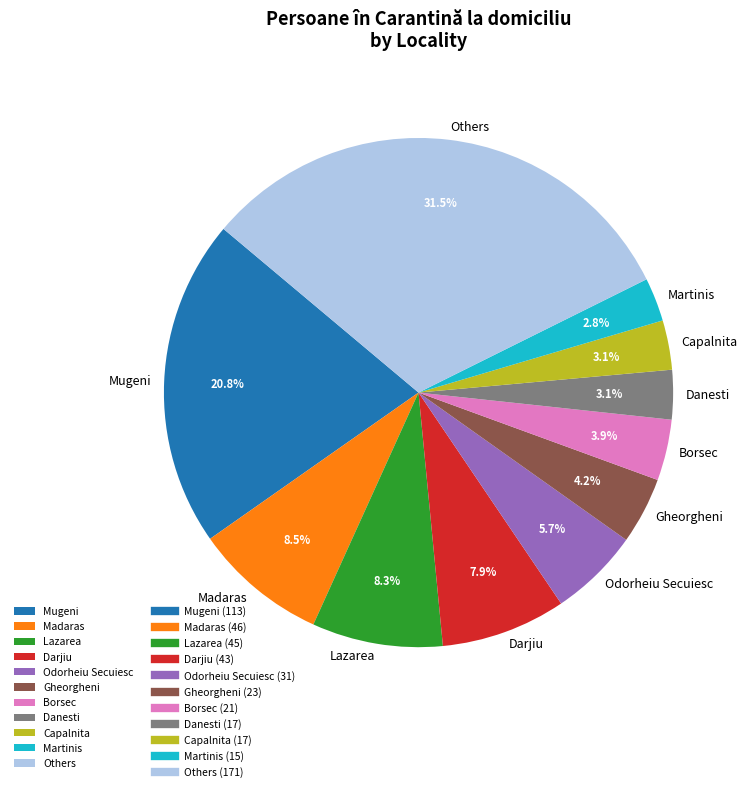

How much of the chart is everything except Mugeni?

79.2%